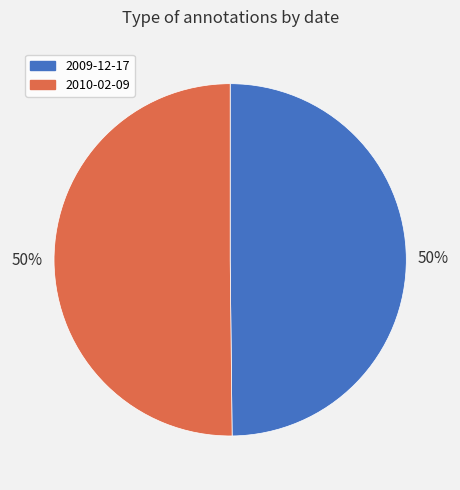

True or false: 2009-12-17 accounts for 43% of the total.

False